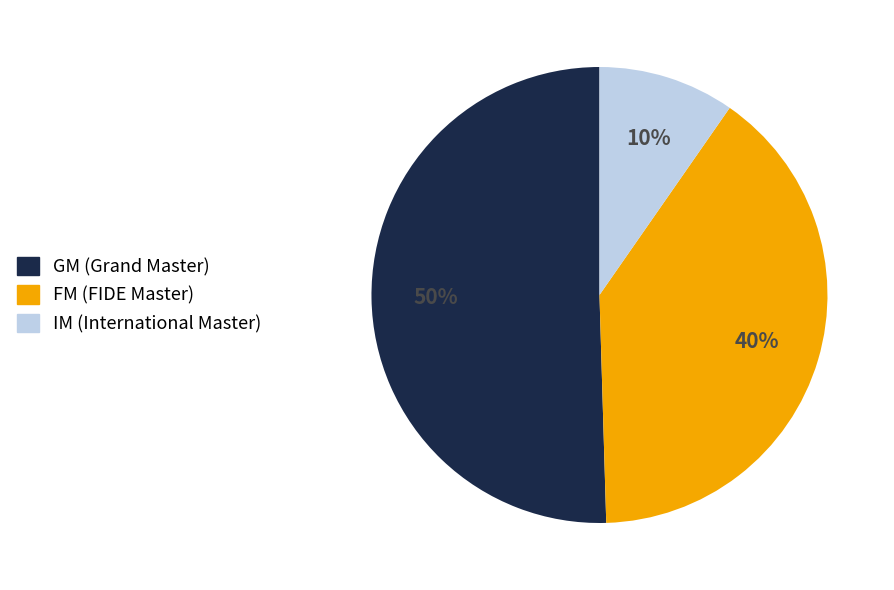

To the nearest percent, what is the average slice percentage?

33%